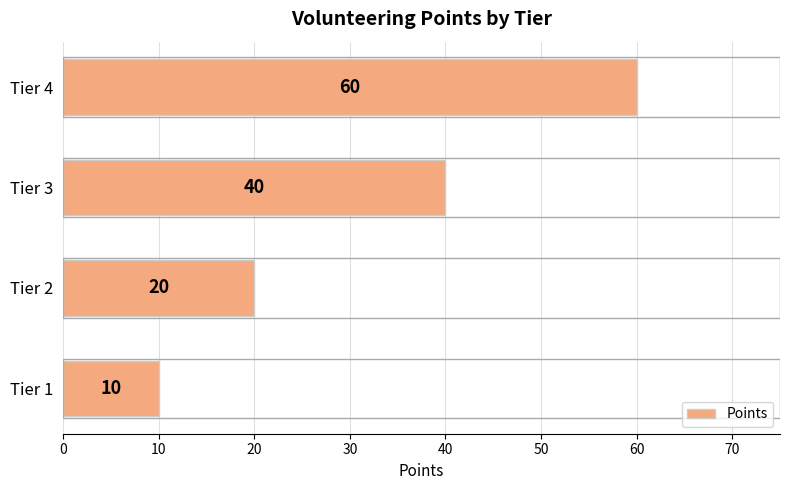

Is it true that the value at Tier 2 is 20?

True